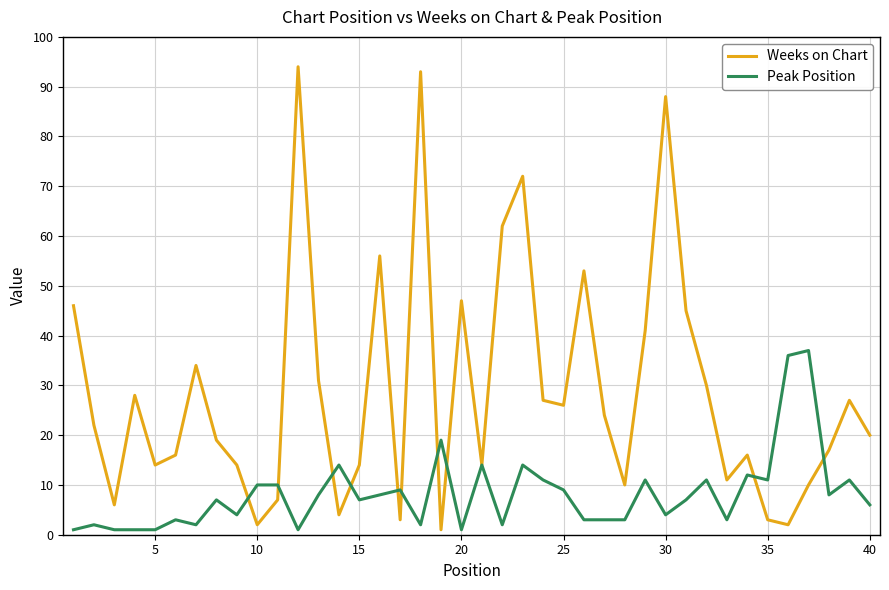

Which series has the largest total across all categories?

Weeks on Chart